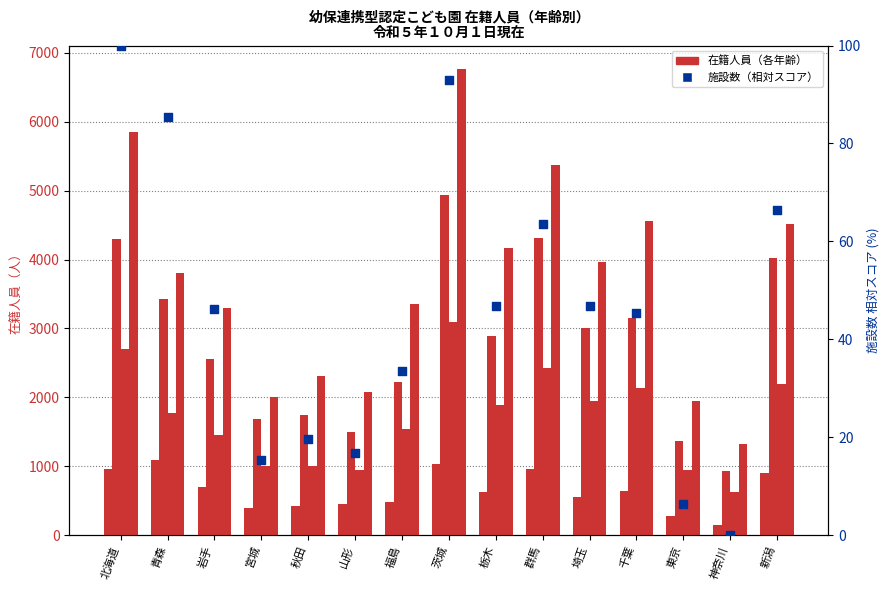

Which series has the largest total across all categories?

４歳以上